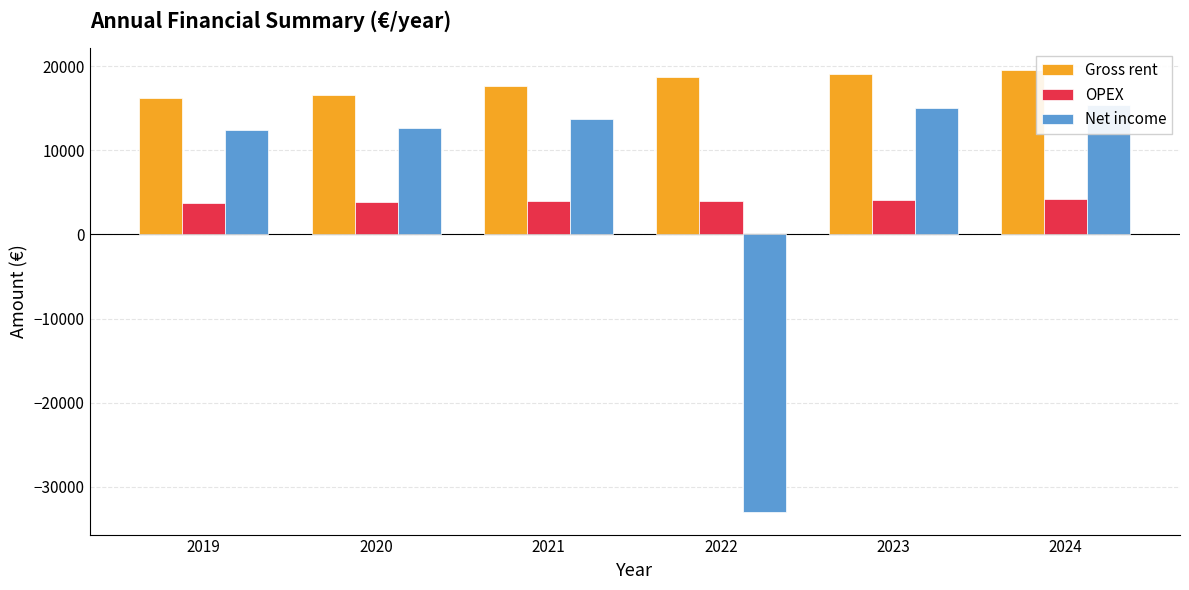

What is the value of the OPEX bar at the 3rd from the left?

3932.7